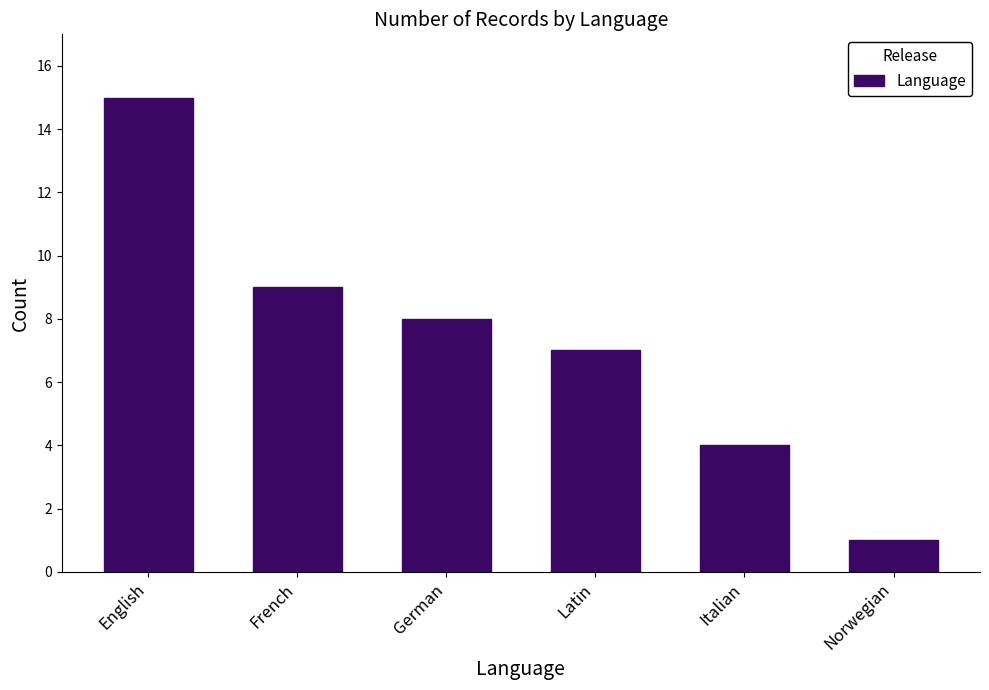

Read the value at Norwegian.

1